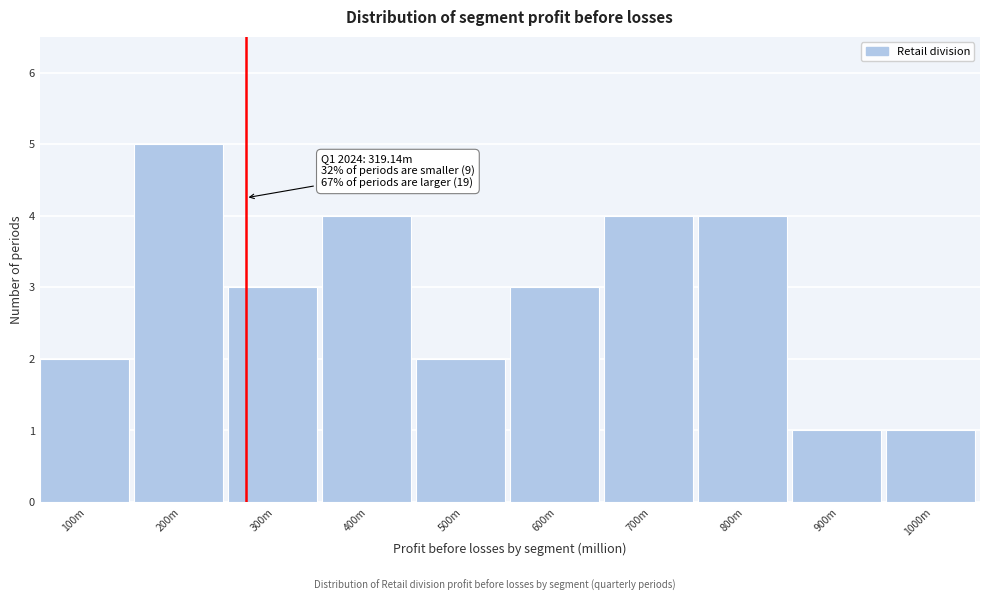

Reading right to left, transcribe all the data shown in this chart.

1000m=1	900m=1	800m=4	700m=4	600m=3	500m=2	400m=4	300m=3	200m=5	100m=2